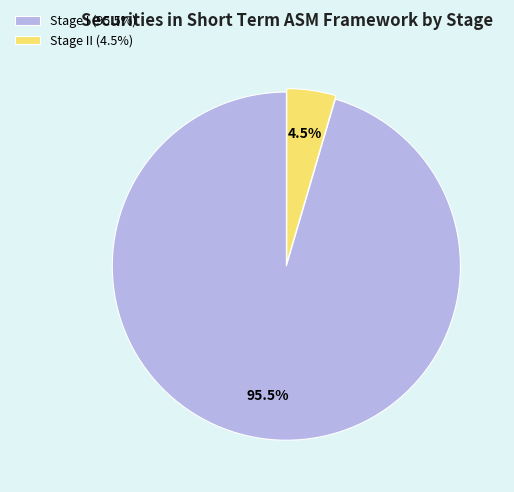

Which category has the smallest portion of the pie?

Stage II (4.5%)